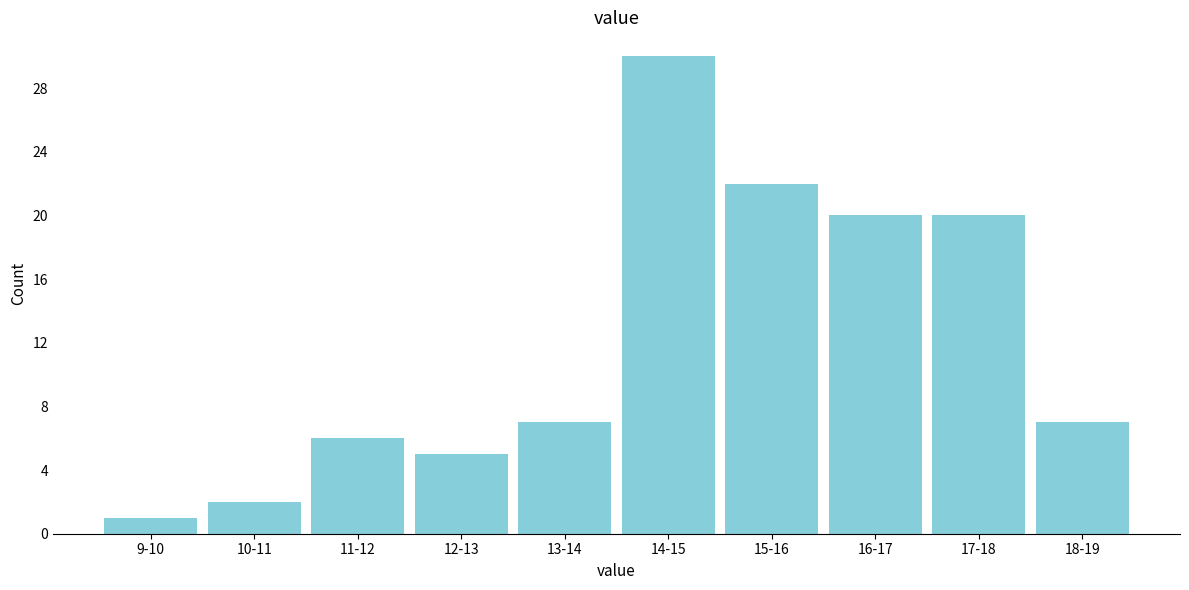

Reading left to right, list all the values displayed in this chart.

1	2	6	5	7	30	22	20	20	7